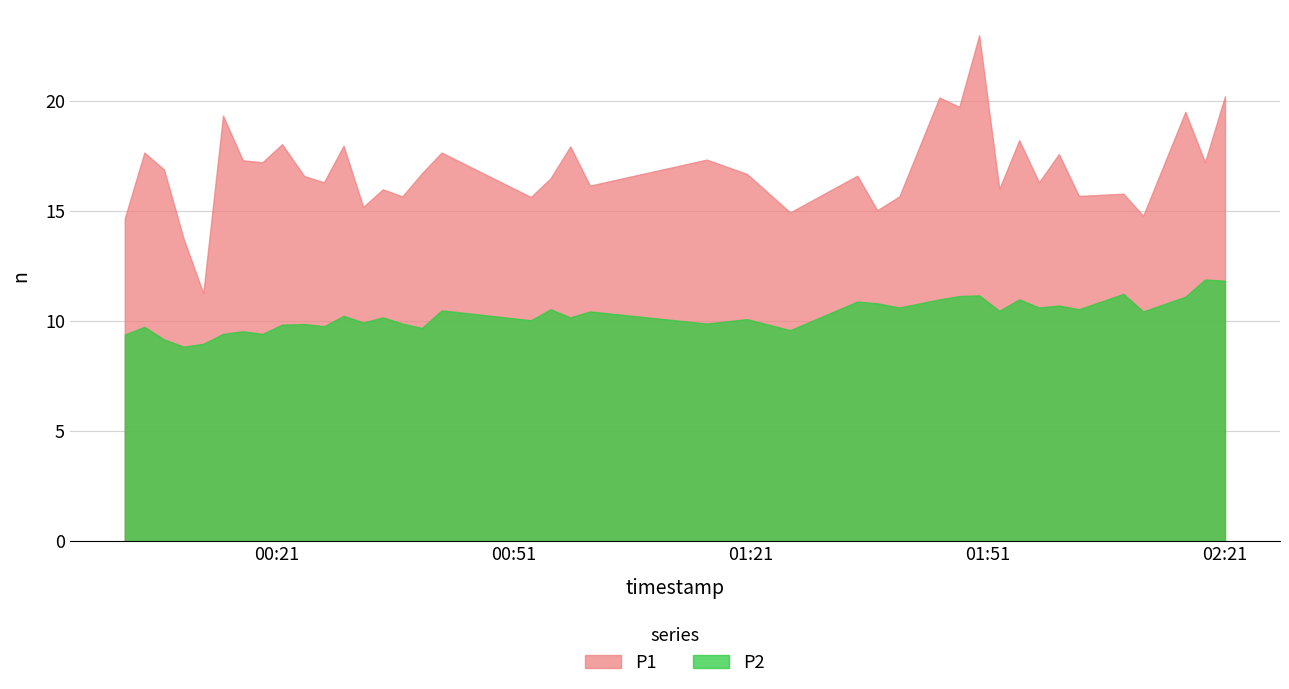

Rank the series at 28 from lowest to highest value.

P2, P1